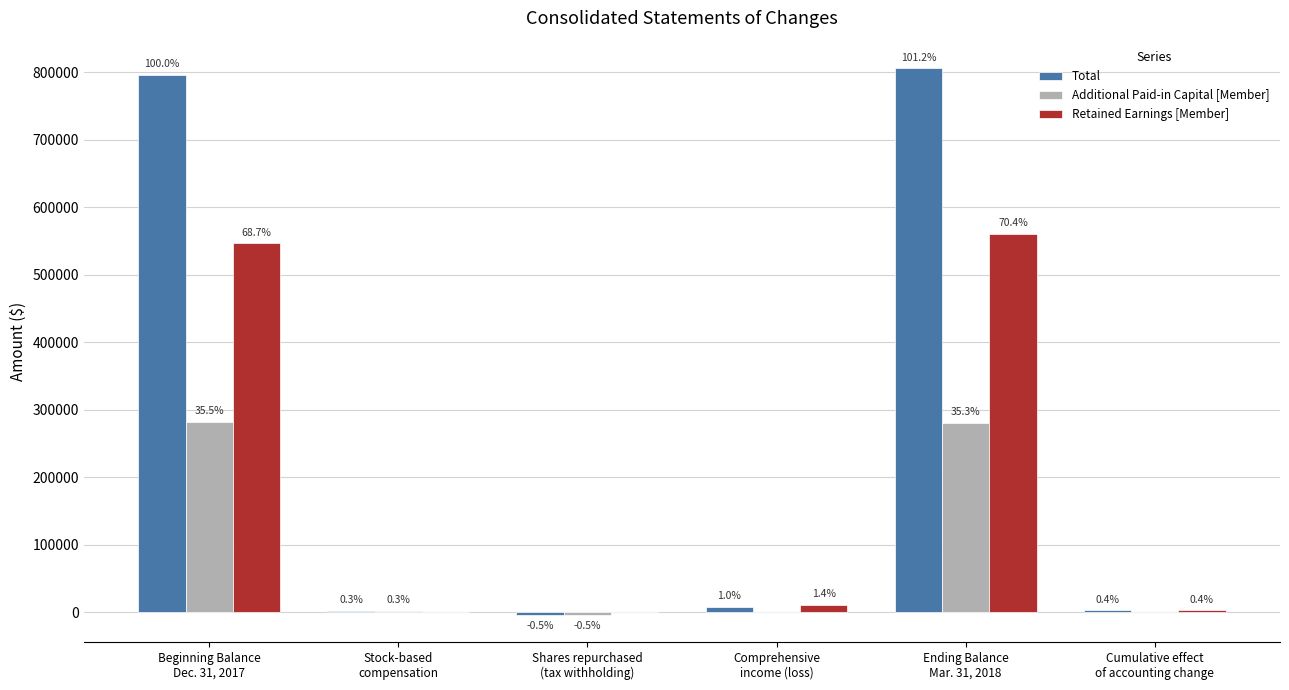

The value of Total at Shares repurchased
(tax withholding) is -5979. True or false?

False